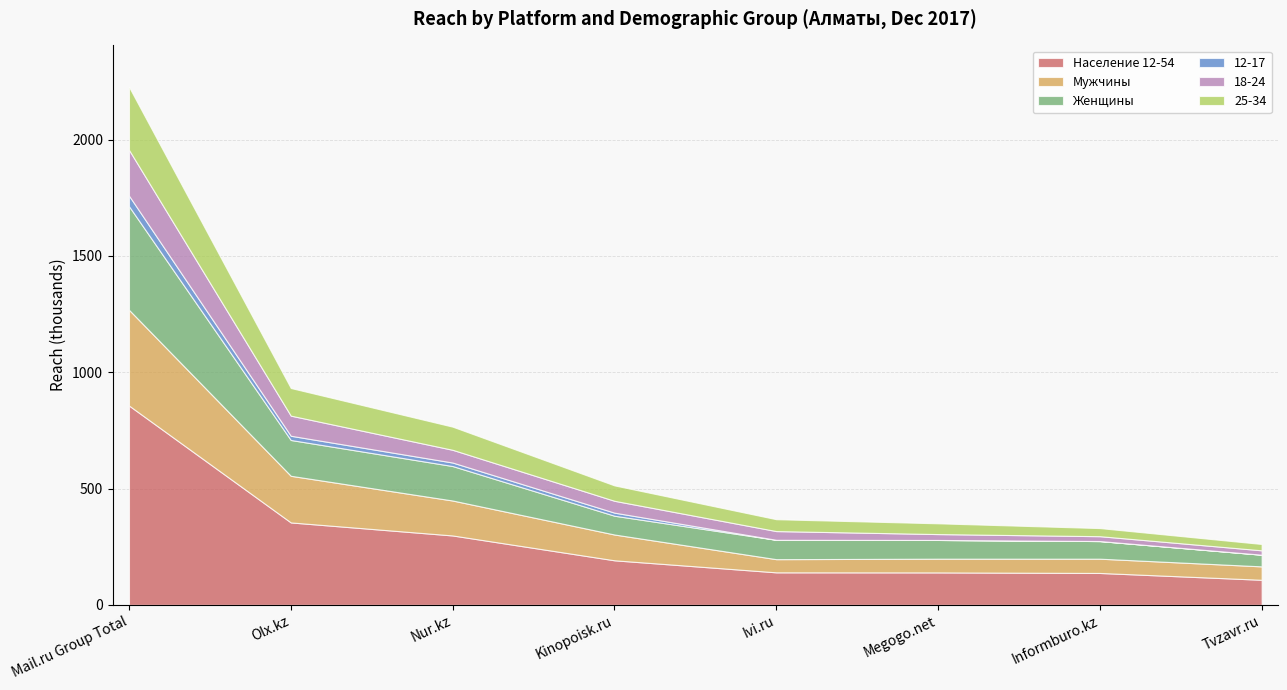

At which label does 12-17 first exceed 13?

Mail.ru Group Total